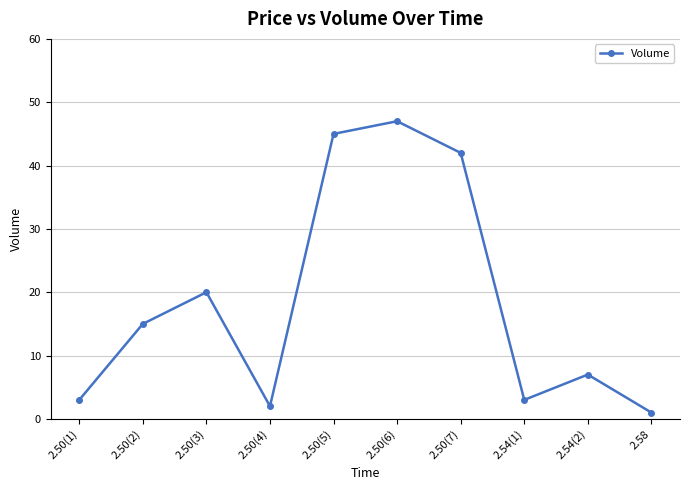

What is the change in value from 2.50(7) to 2.54(2)?

-35